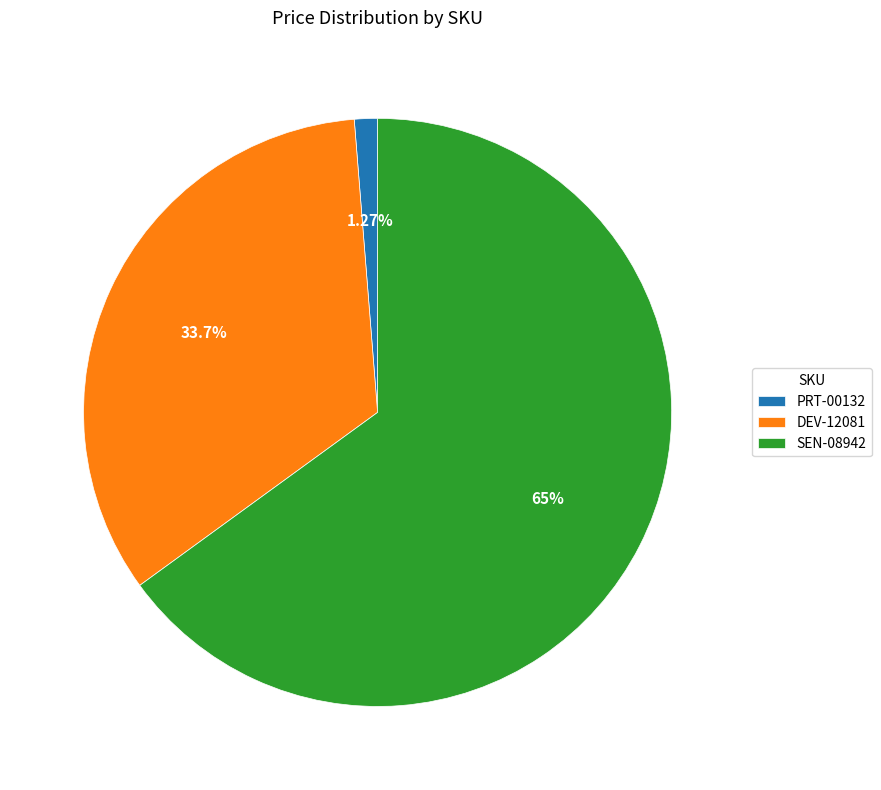

To the nearest percent, what portion does DEV-12081 represent?

34%